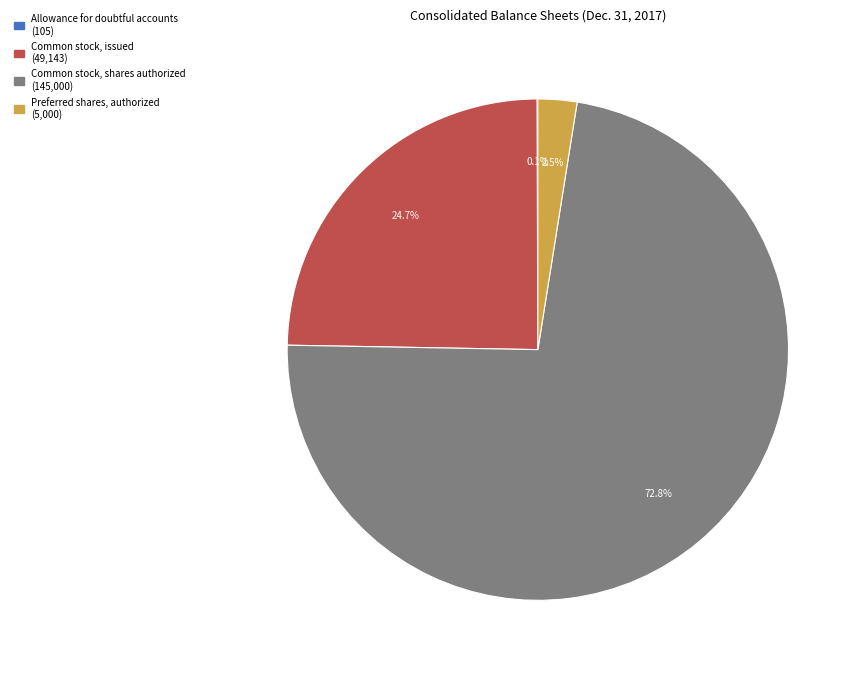

What is the total percentage of Common stock, issued and Preferred shares, authorized?

27.2%